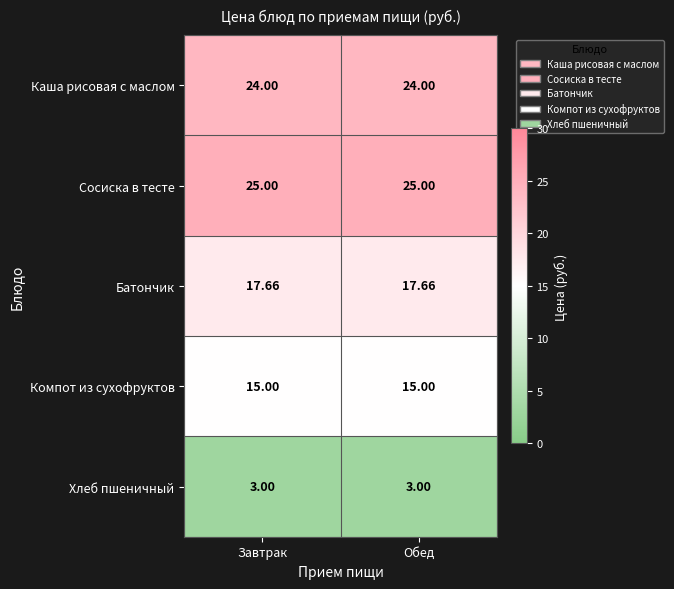

Which series has the largest total across all categories?

Сосиска в тесте